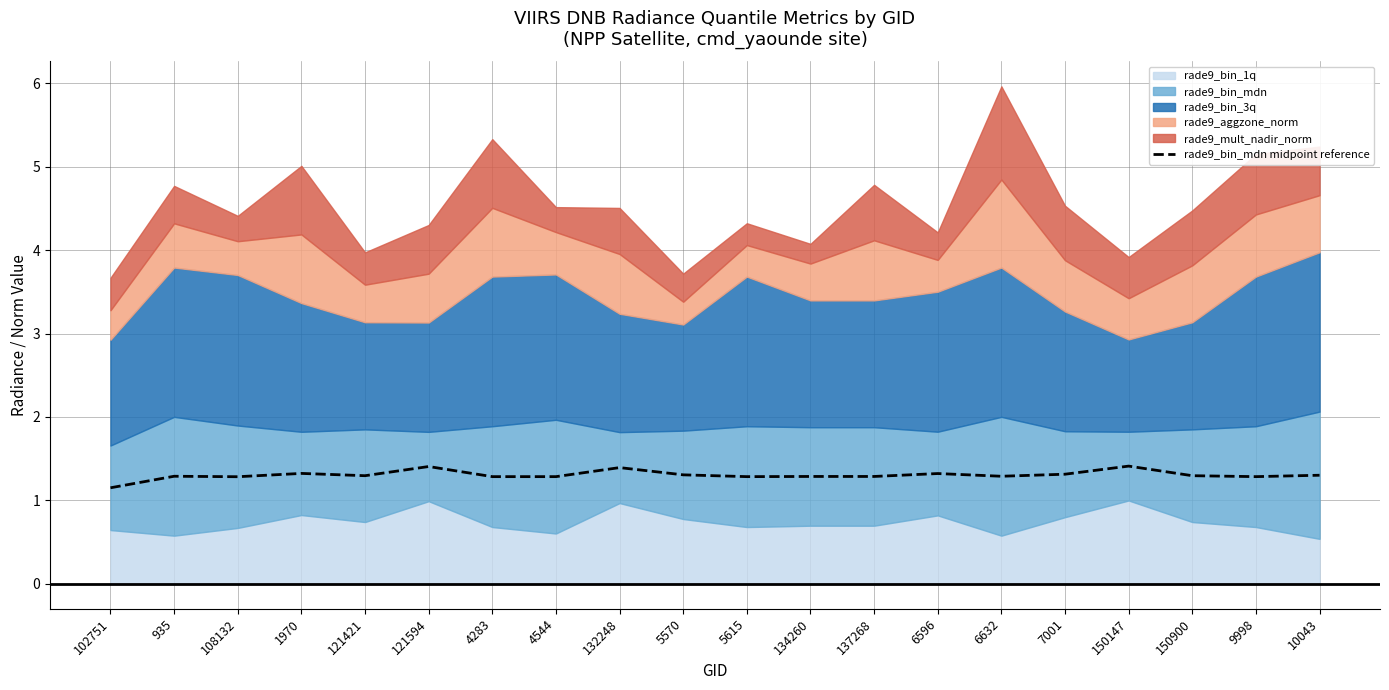

Where is rade9_bin_mdn midpoint reference nearest to the value 1?

102751